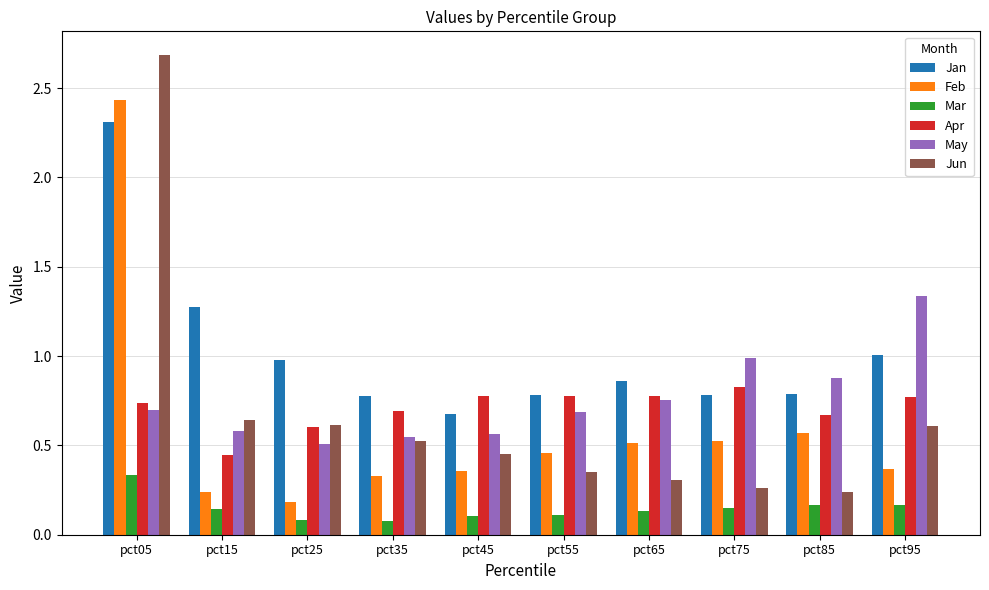

The Jan series shows 1.1 at pct85. True or false?

False